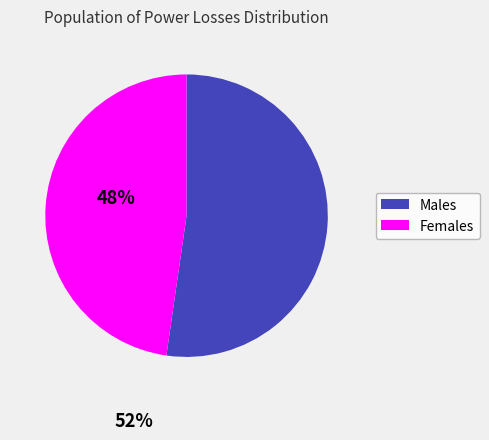

Is there a majority slice in this chart?

Yes